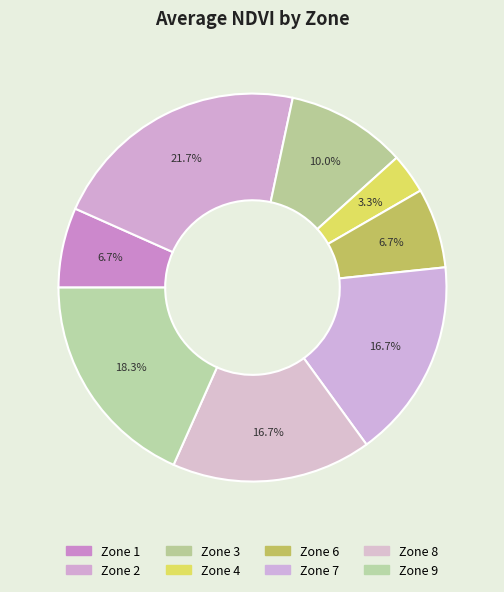

To the nearest percent, what is the difference between the largest and smallest slice percentages?

18%